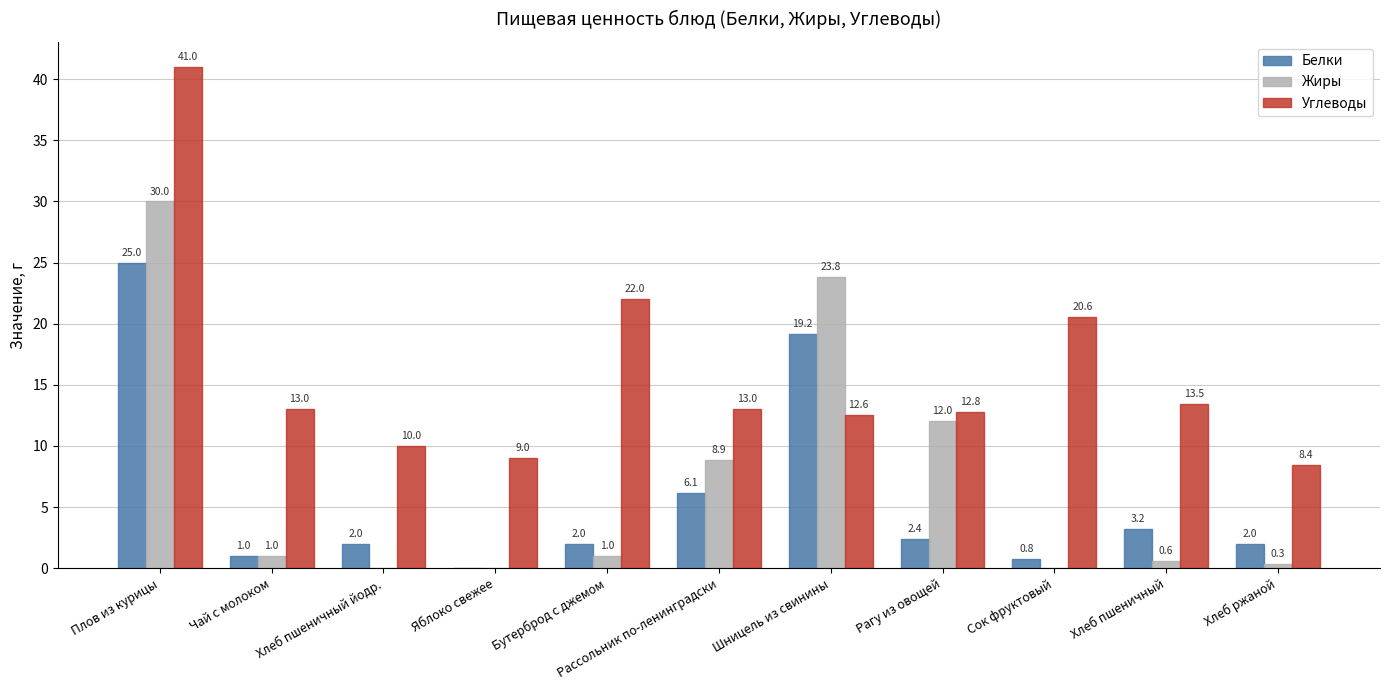

True or false: Жиры has a value of 0.0 at Сок фруктовый.

True